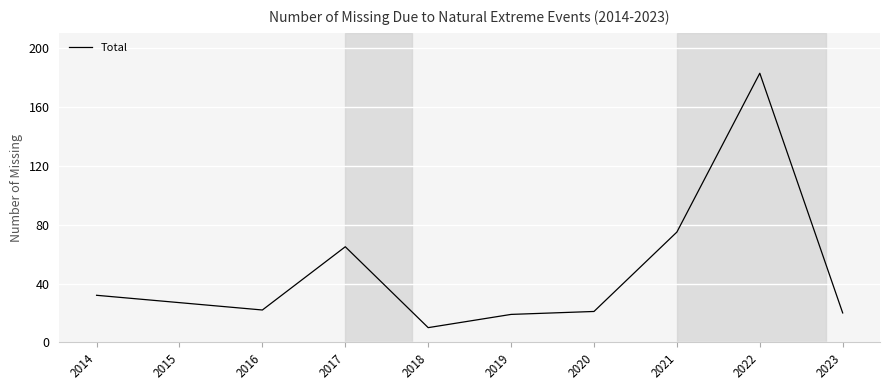

The value at 2017 is 65. True or false?

True